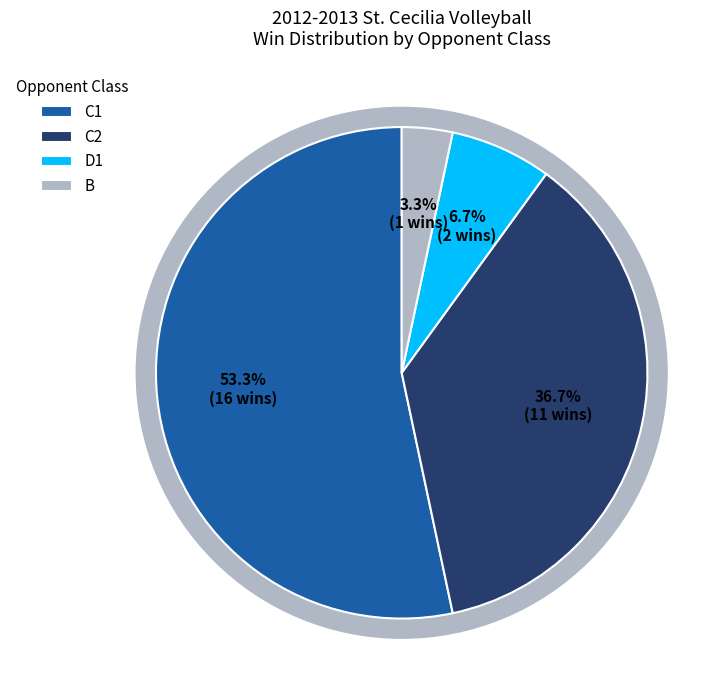

How many segments does this pie chart have?

4